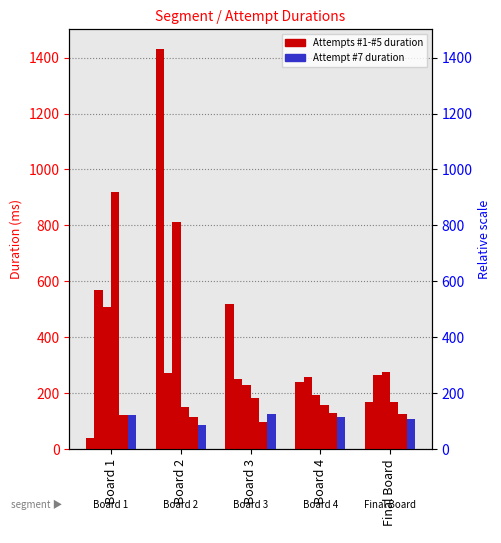

Is it true that Attempt #5 equals 468 at Board 1?

False